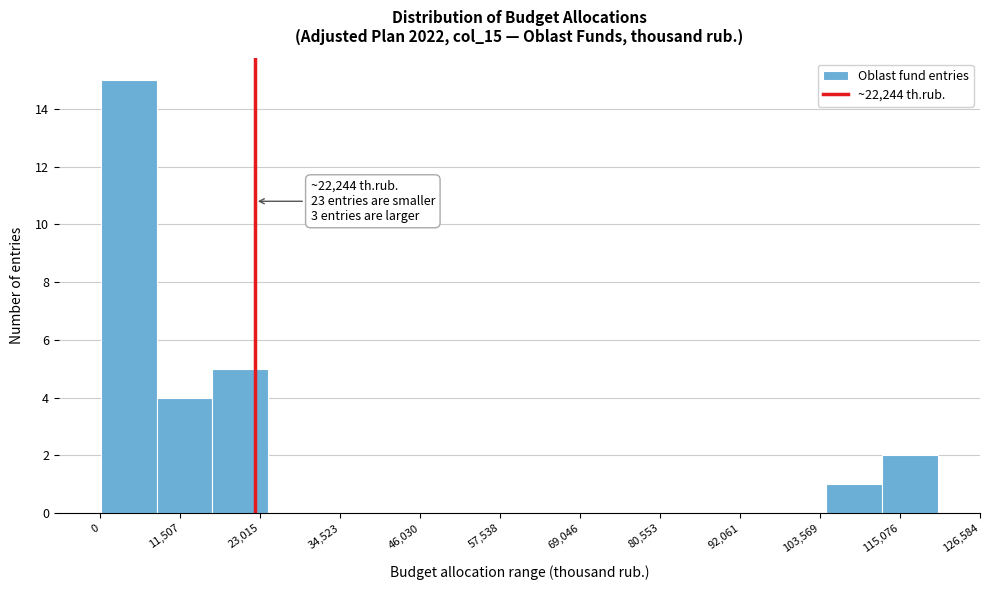

Over which range of the x-axis is the bar tallest?

0 to 8000